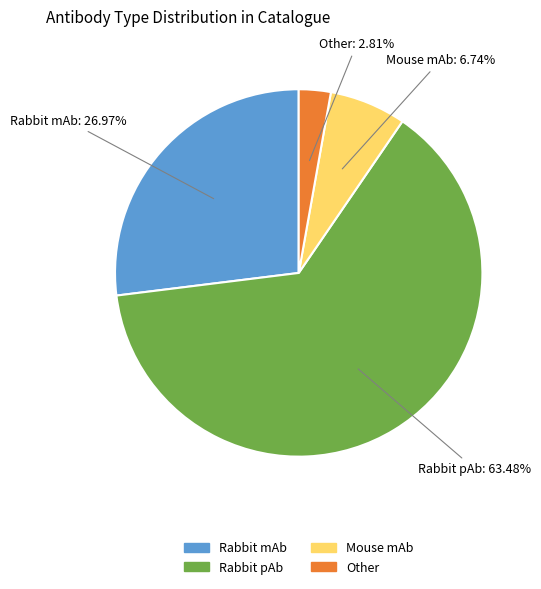

Which category has the biggest portion of the pie?

Rabbit pAb